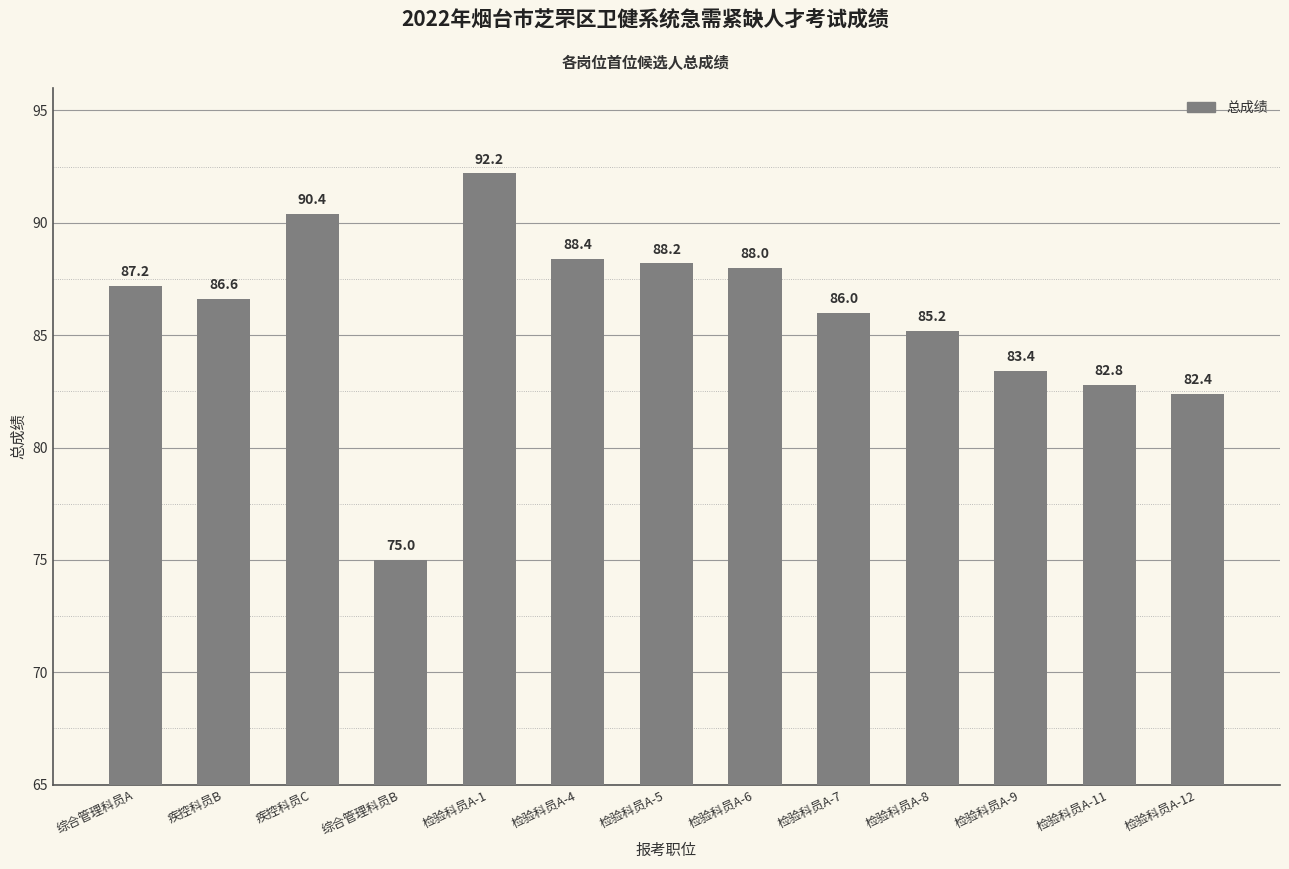

What is the average value?

85.8